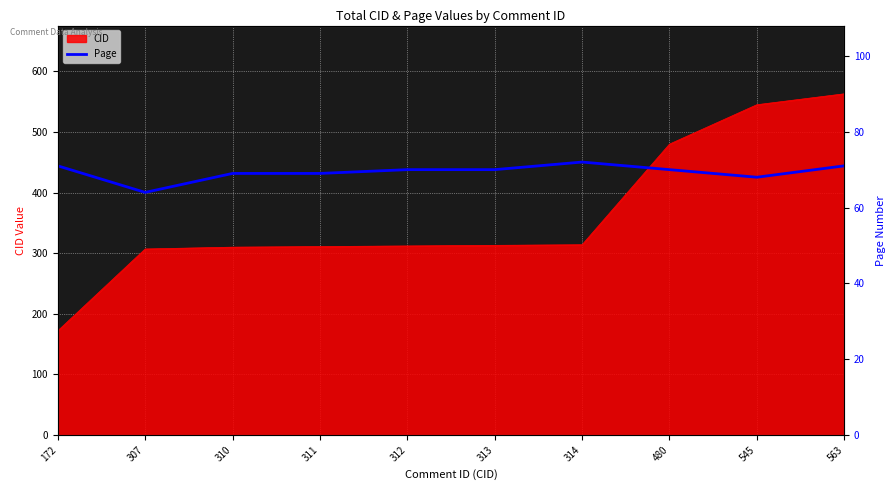

What is the smallest value displayed?

64